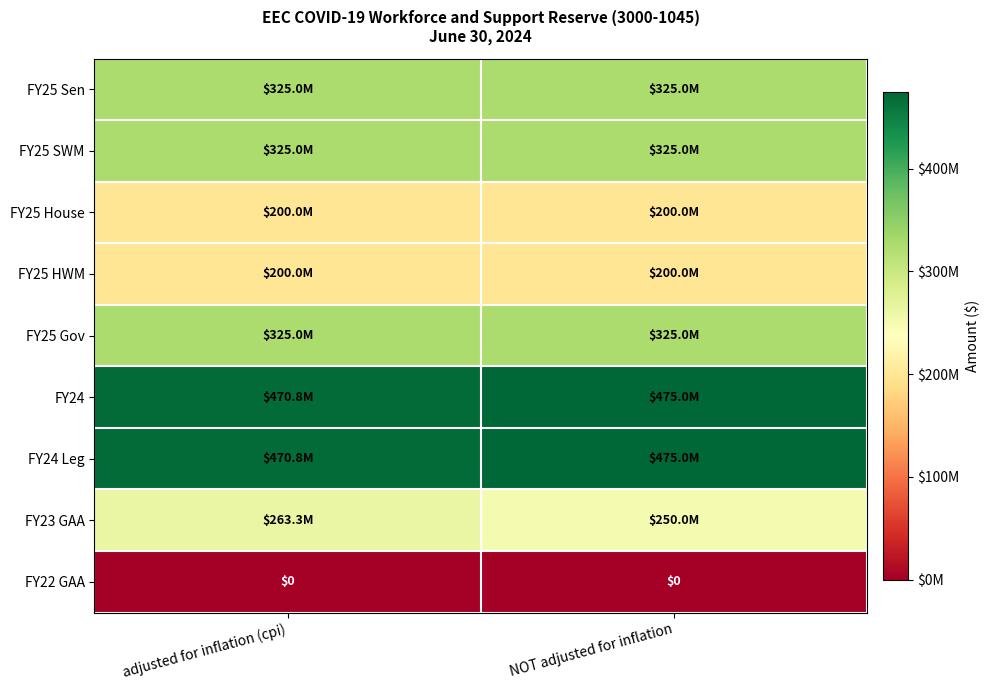

What is the maximum value shown in the chart?

475000000